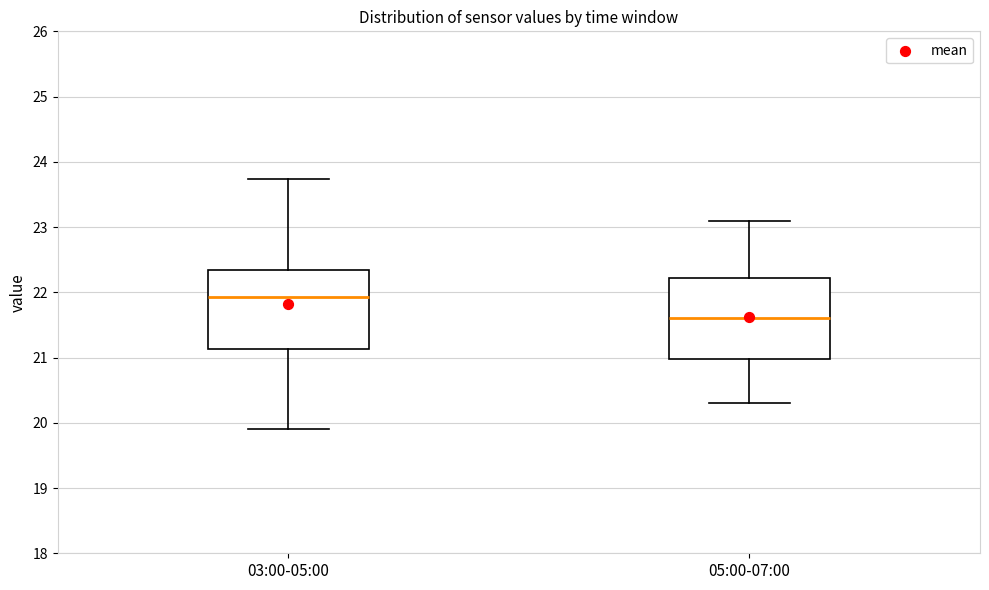

Where does the upper whisker of the box for 03:00-05:00 end on the y-axis? The values are not printed on the chart, so give them approximately, as read against the axis.

23.7